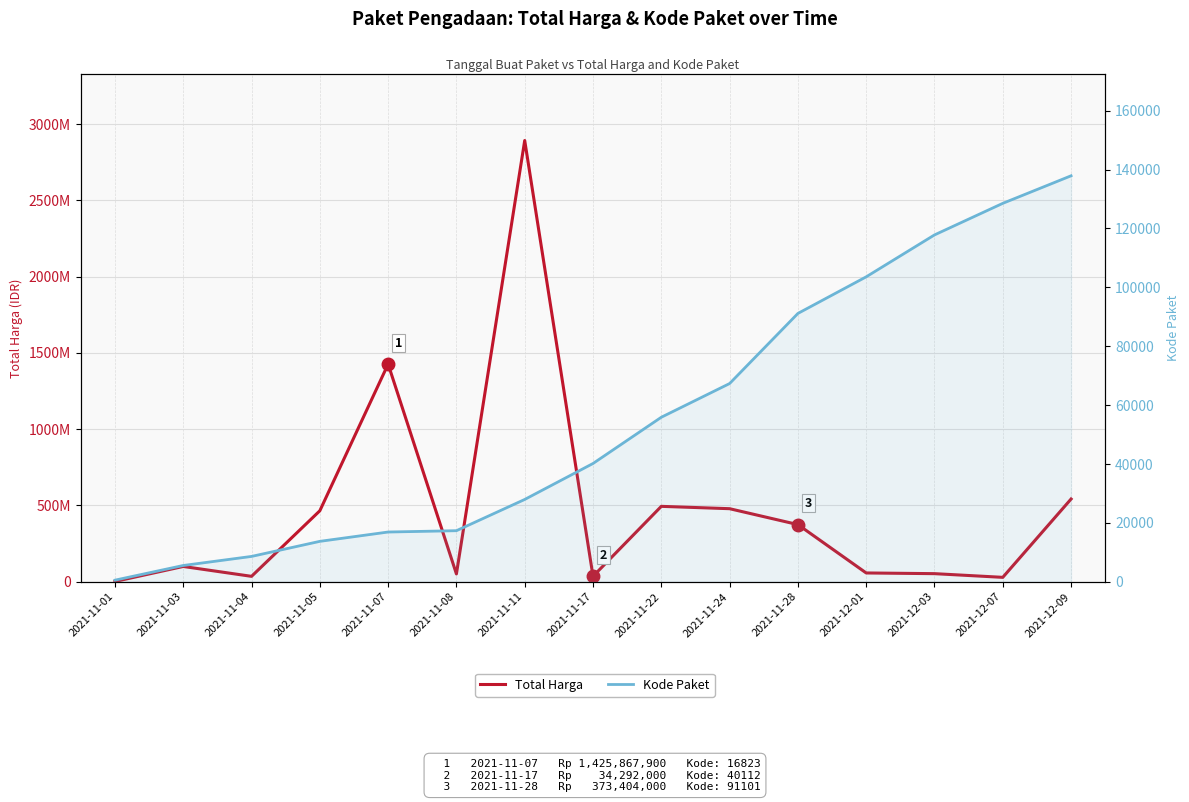

How many lines are shown in the chart?

2